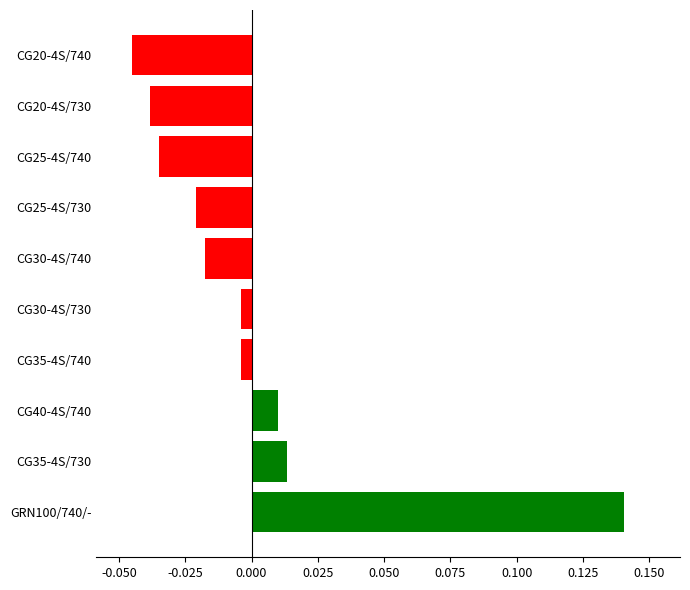

Are the bars horizontal?

Yes